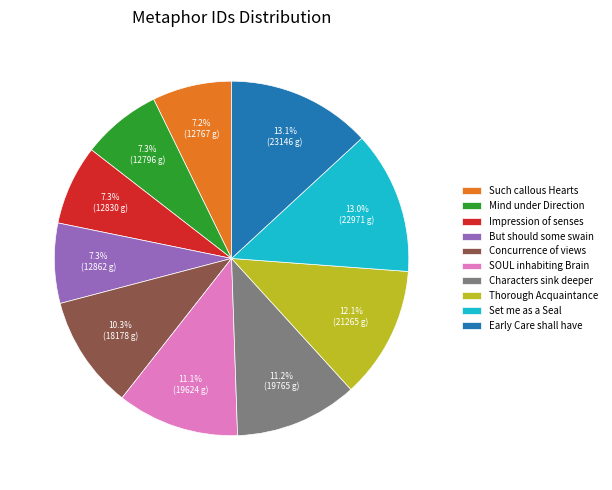

Approximately how many times larger is the value at Characters sink deeper compared to SOUL inhabiting Brain?

1.0